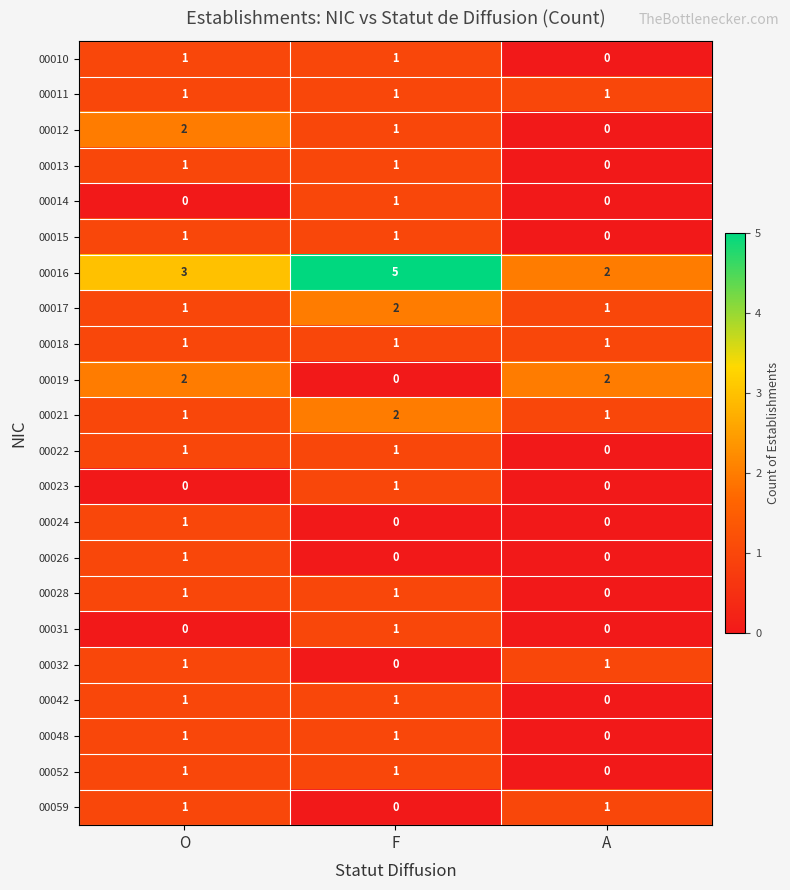

What is the total value across all series at F?

23